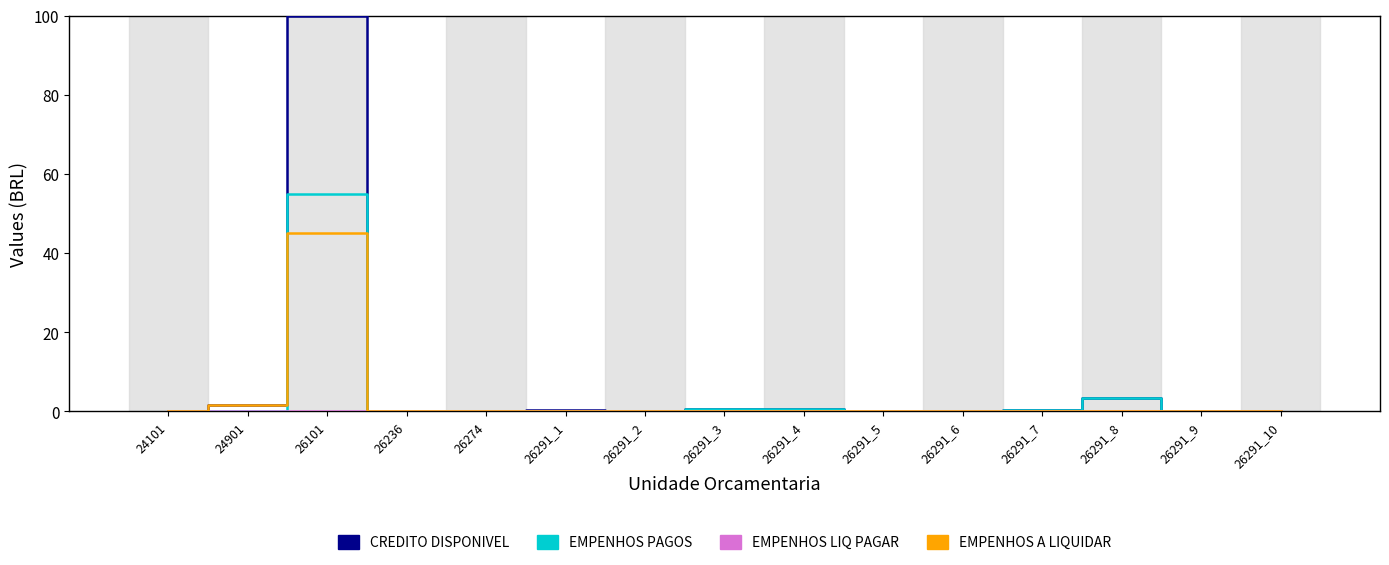

Which category has the highest value in the EMPENHOS A LIQUIDAR series?

26101